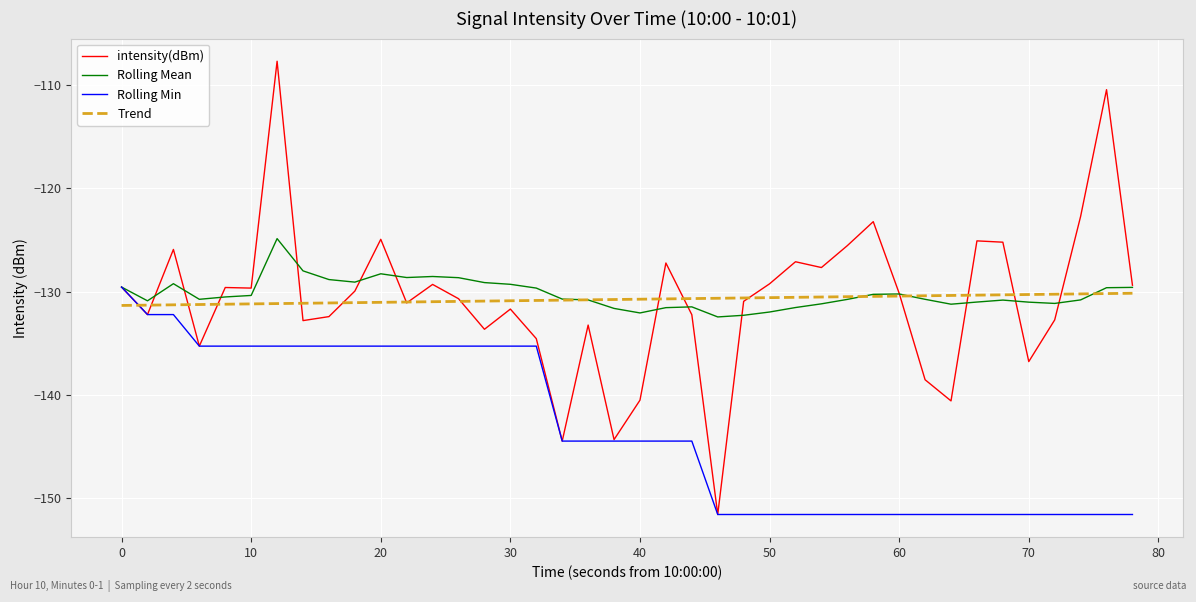

Which series has the largest range (max minus min)?

intensity(dBm)